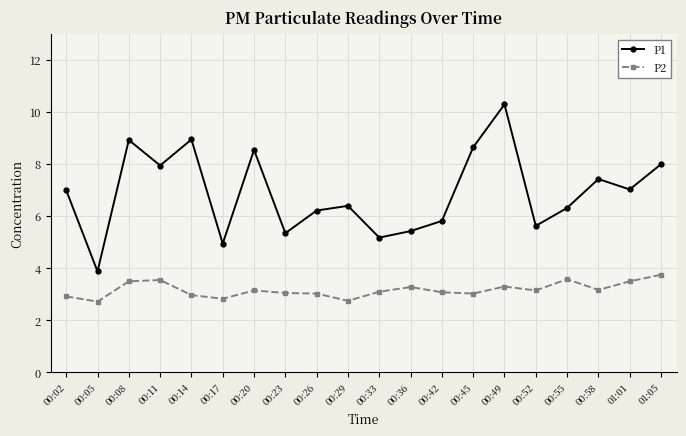

Which series has the largest total across all categories?

P1